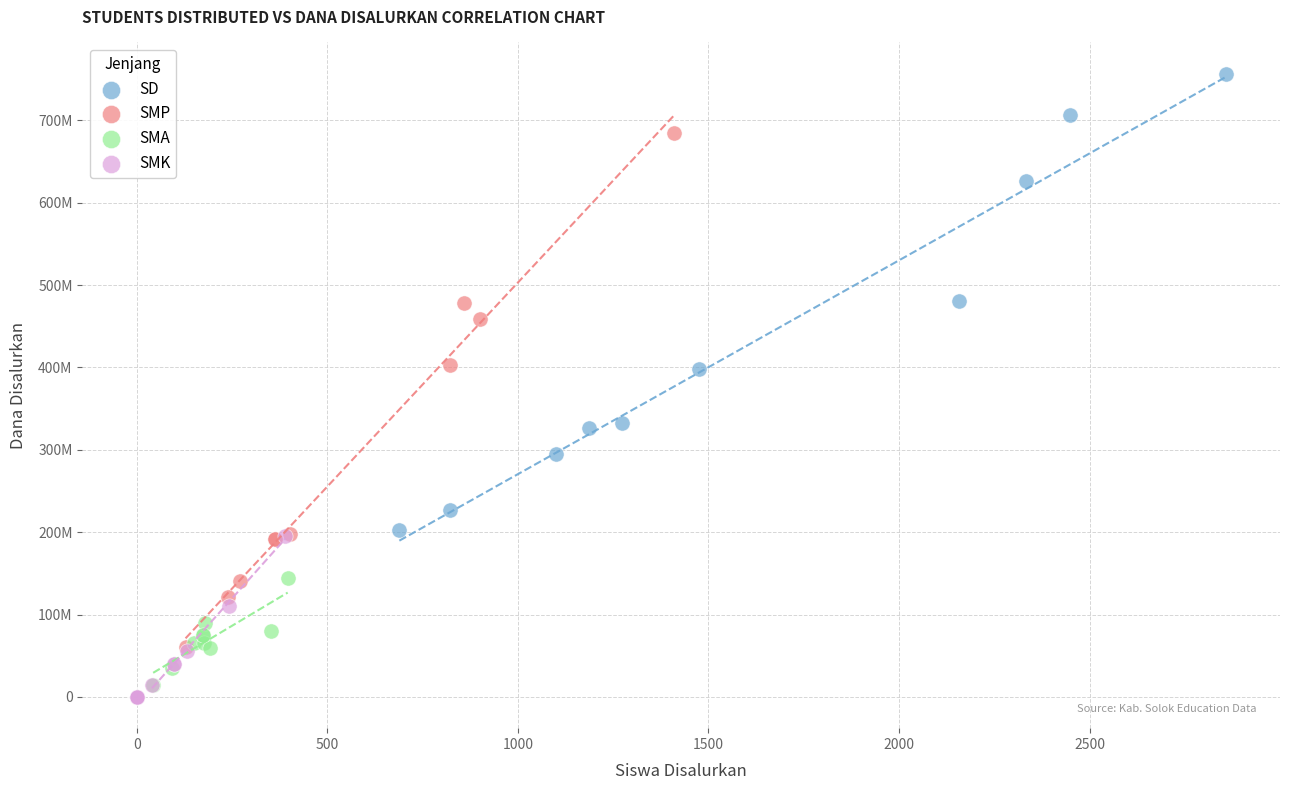

Which series contains the highest Y value?

SD